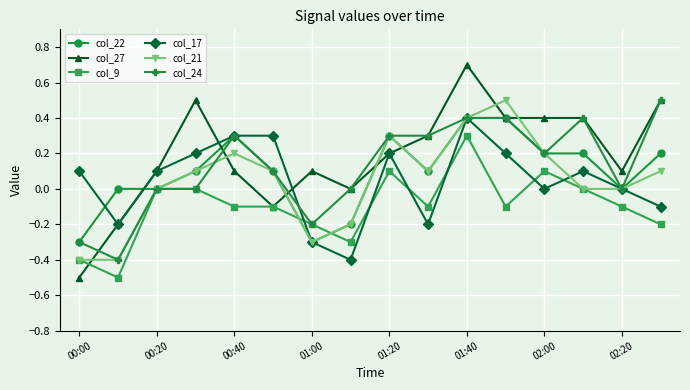

True or false: col_22 has more than 1 interior local peaks.

True